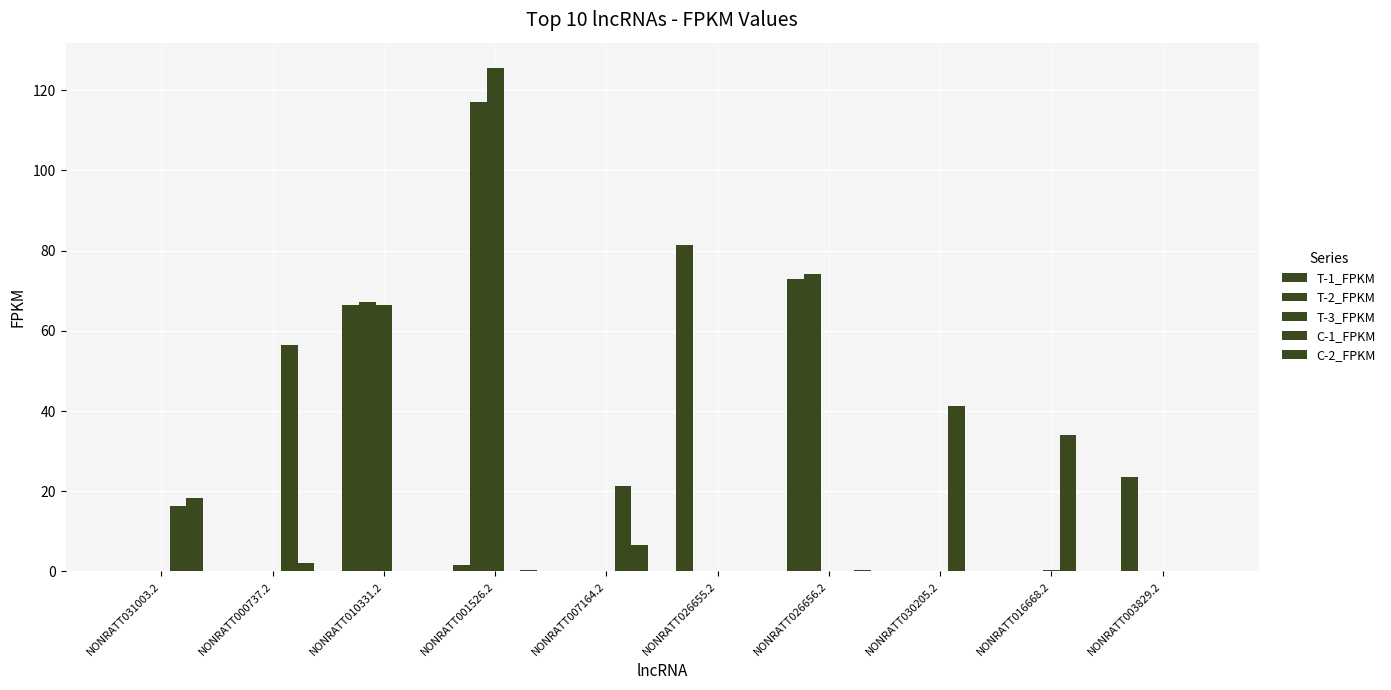

How many data points does each series have?

10